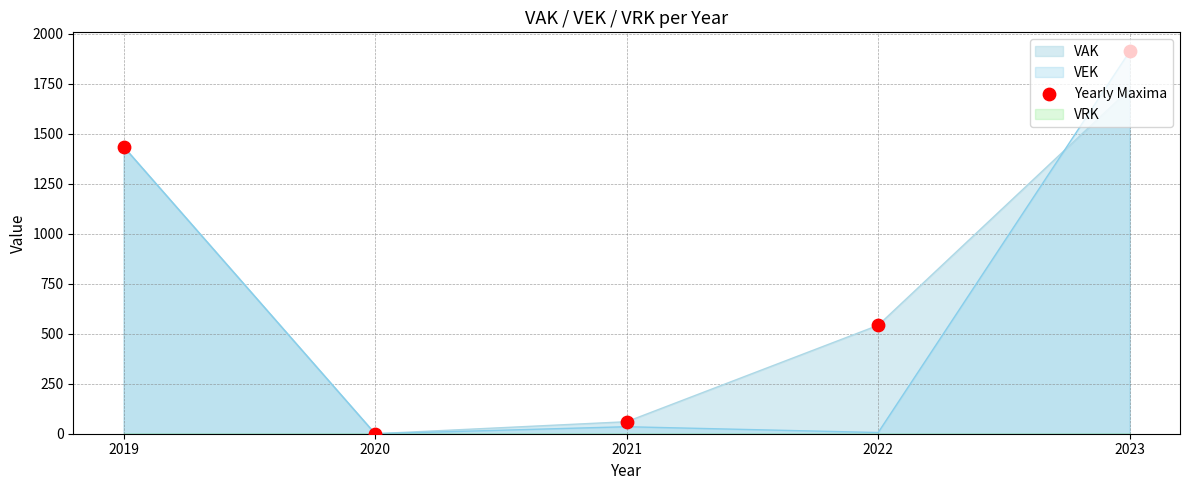

What is the change in value from 2019 to 2020?

-1435